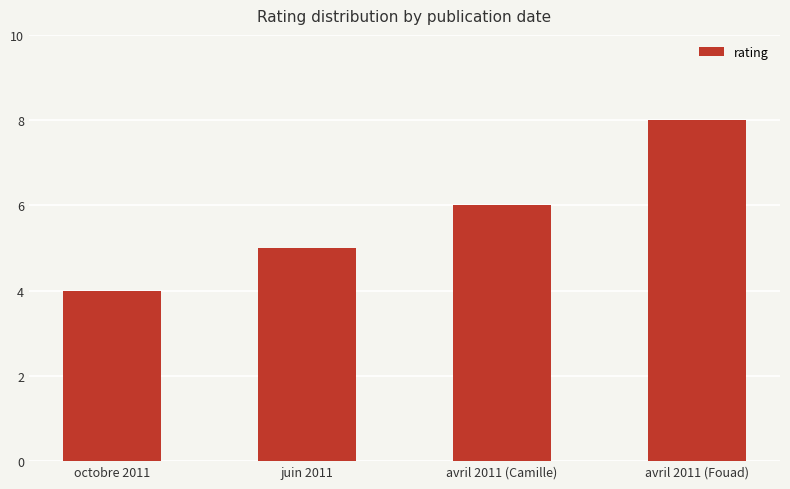

What is the minimum value shown in the chart?

4